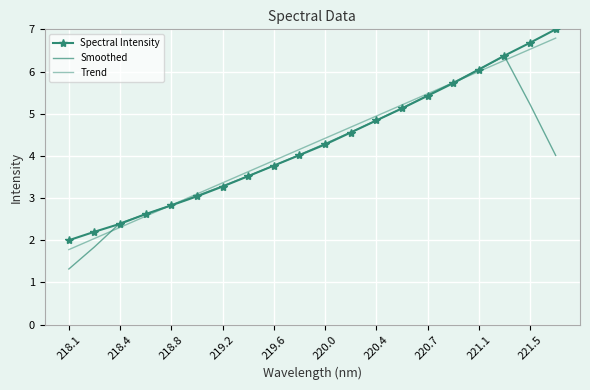

Reading left to right, list all the values displayed in this chart.

Spectral Intensity: 2.0	2.2	2.4	2.6	2.8	3.0	3.3	3.5	3.8	4.0	4.3	4.6	4.8	5.1	5.4	5.7	6.0	6.4	6.7	7.0
Smoothed: 1.3	1.8	2.4	2.6	2.8	3.1	3.3	3.5	3.8	4.0	4.3	4.6	4.8	5.1	5.4	5.7	6.1	6.4	5.2	4.0
Trend: 1.8	2.0	2.3	2.6	2.8	3.1	3.4	3.6	3.9	4.2	4.4	4.7	4.9	5.2	5.5	5.7	6.0	6.3	6.5	6.8